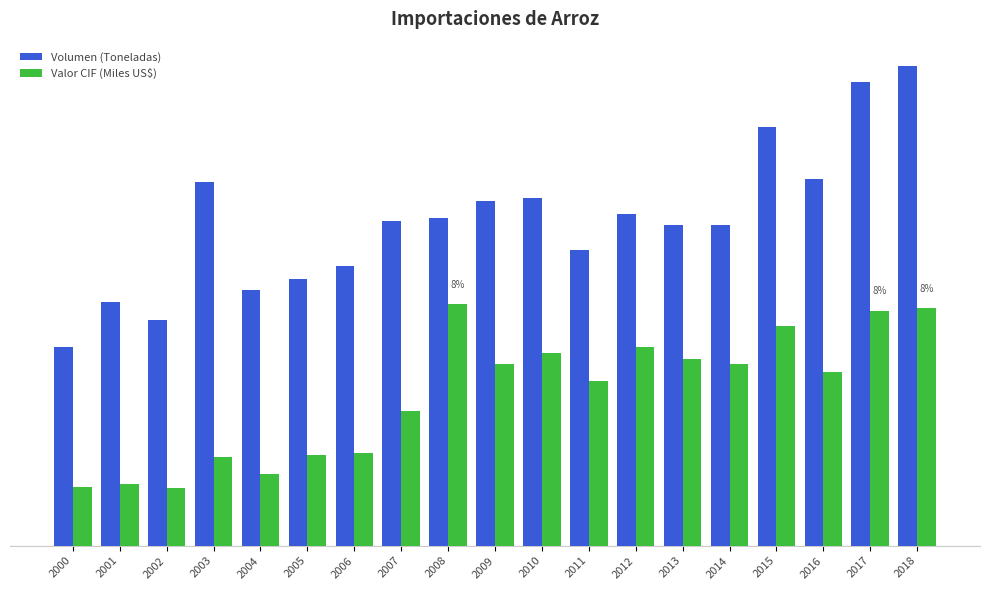

Is the value of Valor CIF (Miles US$) at 2005 greater than the value of Volumen (Toneladas) at 2018?

No